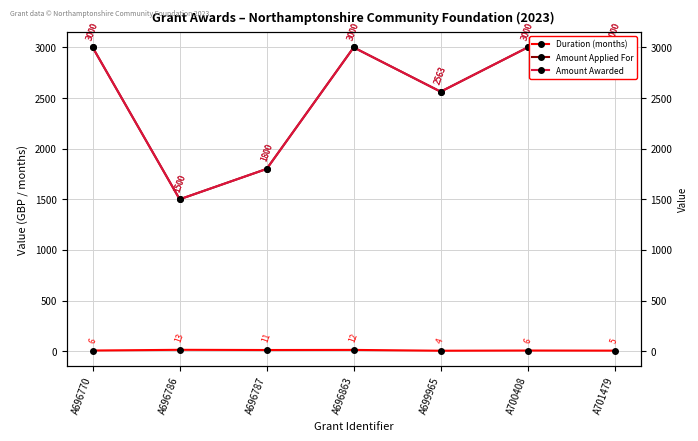

Which series has the largest total across all categories?

Amount Applied For